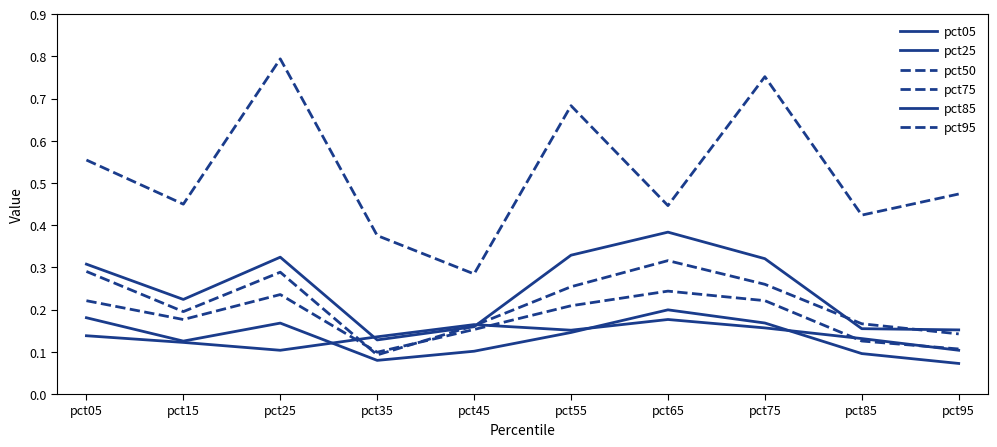

What is the value of the pct50 point at the 4th from the left?

0.1